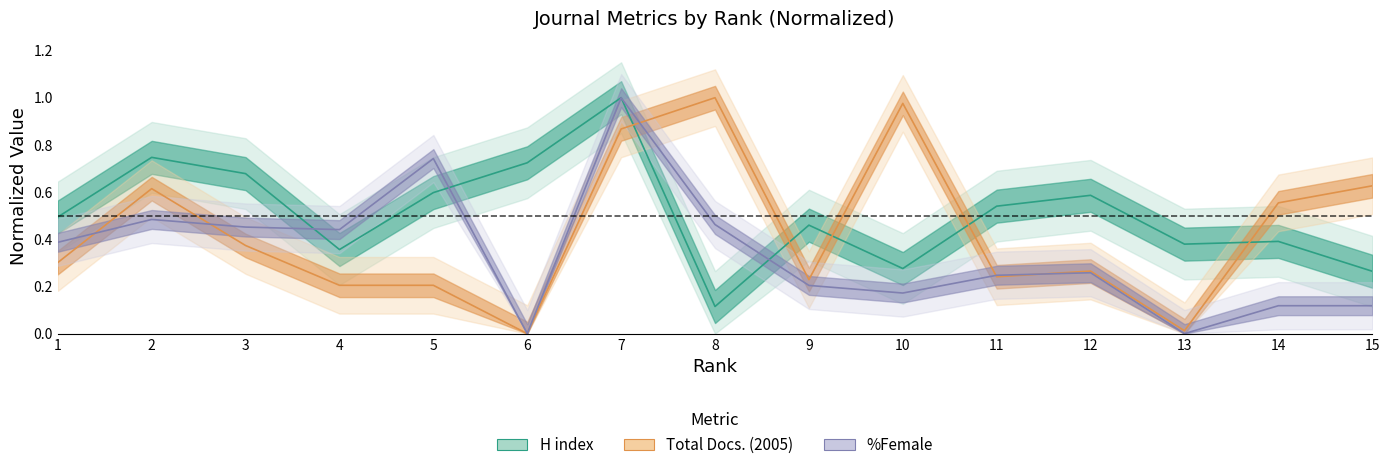

Reading left to right, what are all the values shown in this chart?

H index: 1=0.5	2=0.7	3=0.7	4=0.4	5=0.6	6=0.7	7=1.0	8=0.1	9=0.5	10=0.3	11=0.5	12=0.6	13=0.4	14=0.4	15=0.3
Total Docs. (2005): 1=0.3	2=0.6	3=0.4	4=0.2	5=0.2	6=0.0	7=0.9	8=1.0	9=0.2	10=1.0	11=0.2	12=0.3	13=0.0	14=0.6	15=0.6
%Female: 1=0.4	2=0.5	3=0.5	4=0.4	5=0.7	6=0.0	7=1.0	8=0.5	9=0.2	10=0.2	11=0.2	12=0.3	13=0.0	14=0.1	15=0.1